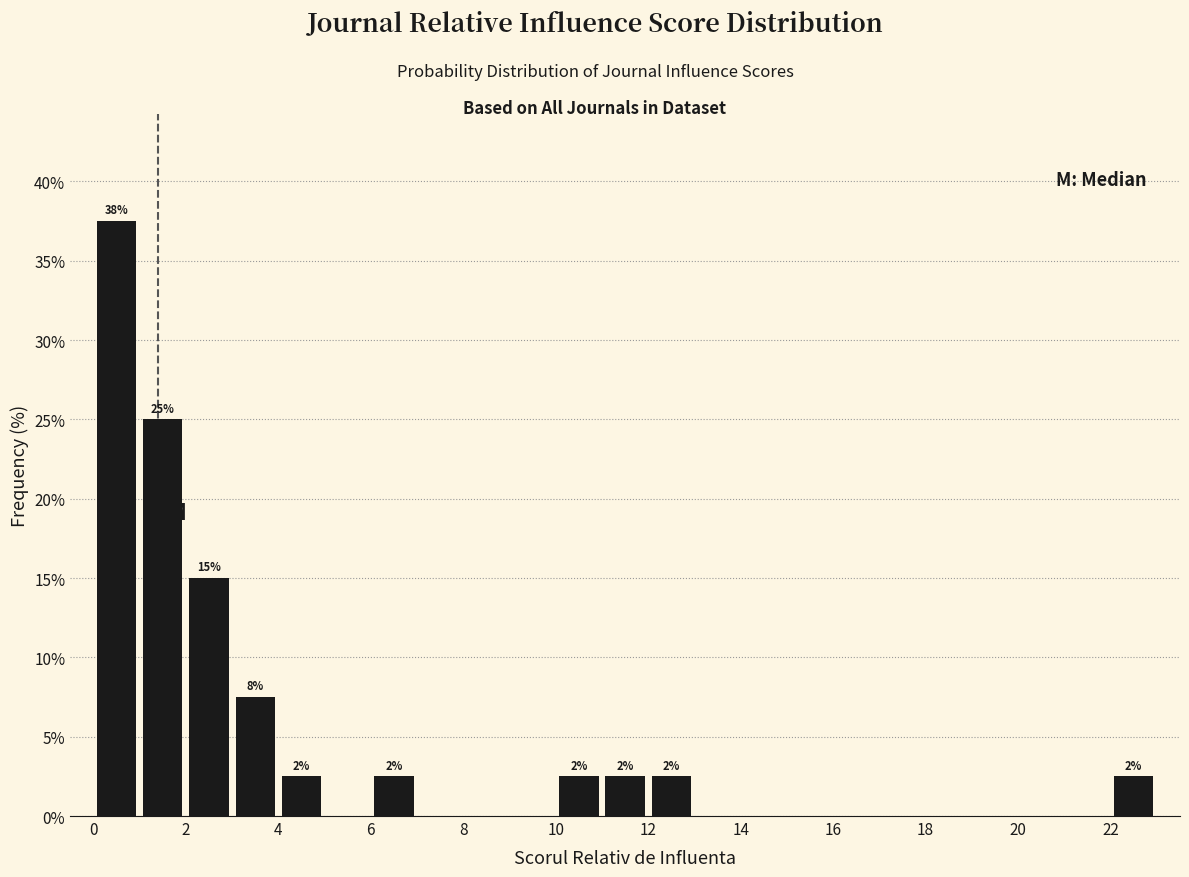

Over which range of the x-axis is the bar tallest?

0 to 1